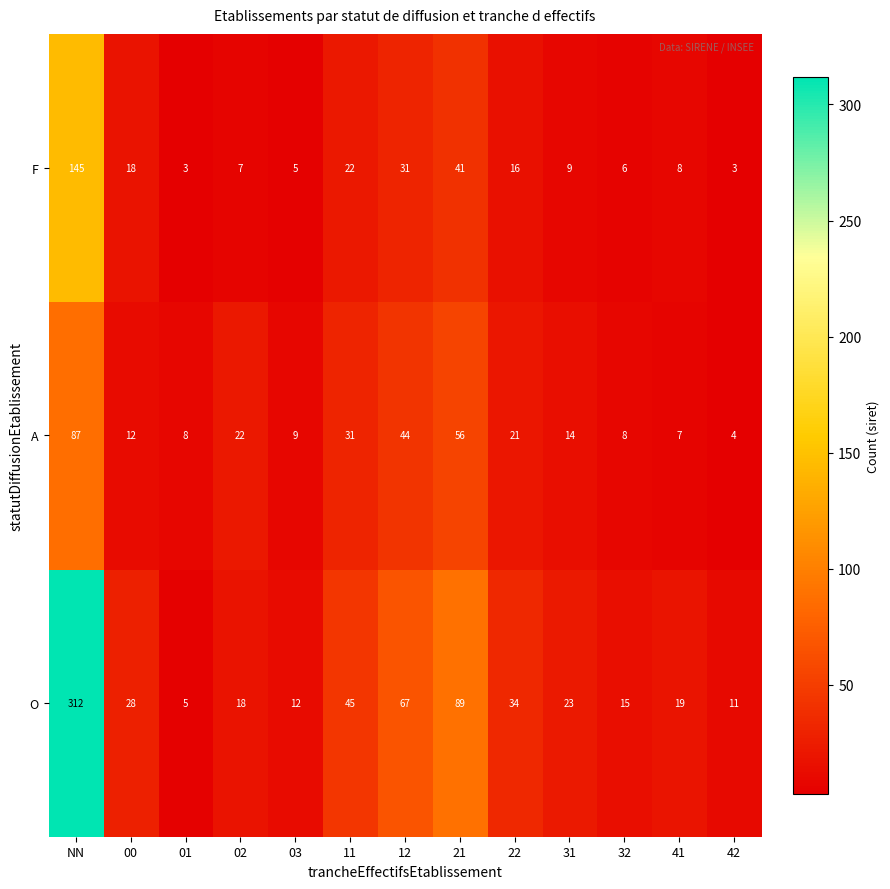

The value of F at 12 is 52. True or false?

False